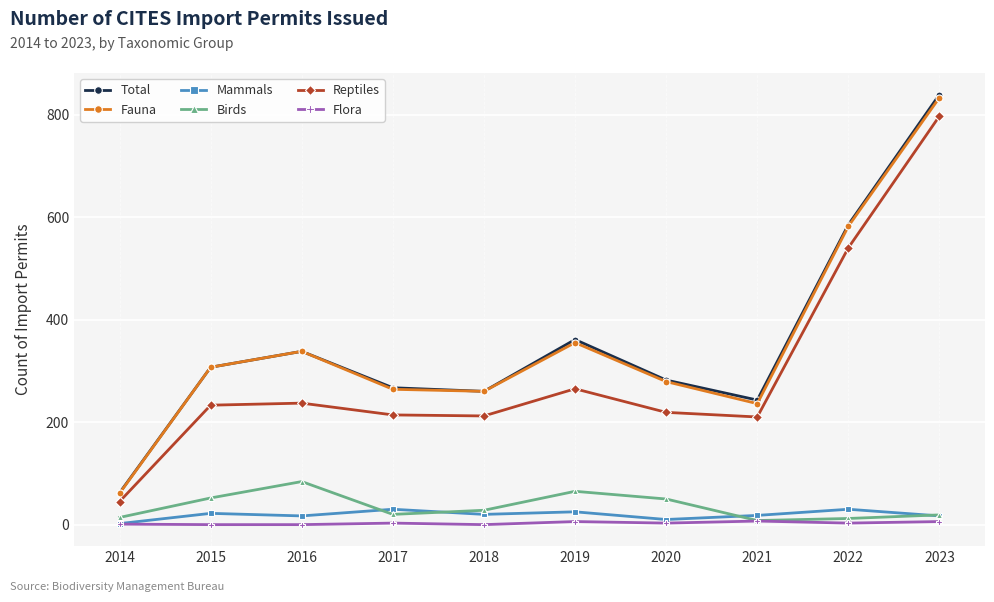

At which category does the chart reach its peak across all series?

2023